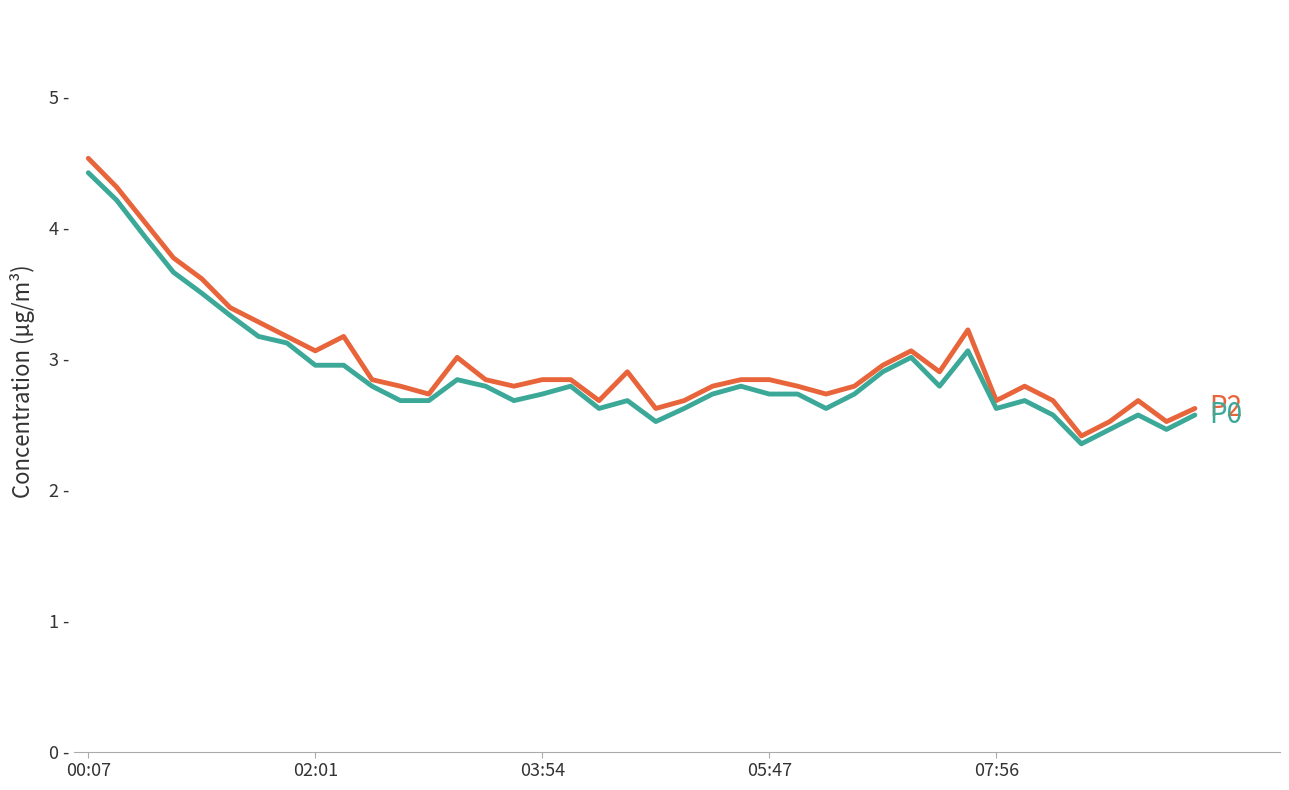

The value of P0 at 26 is 3.6. True or false?

False